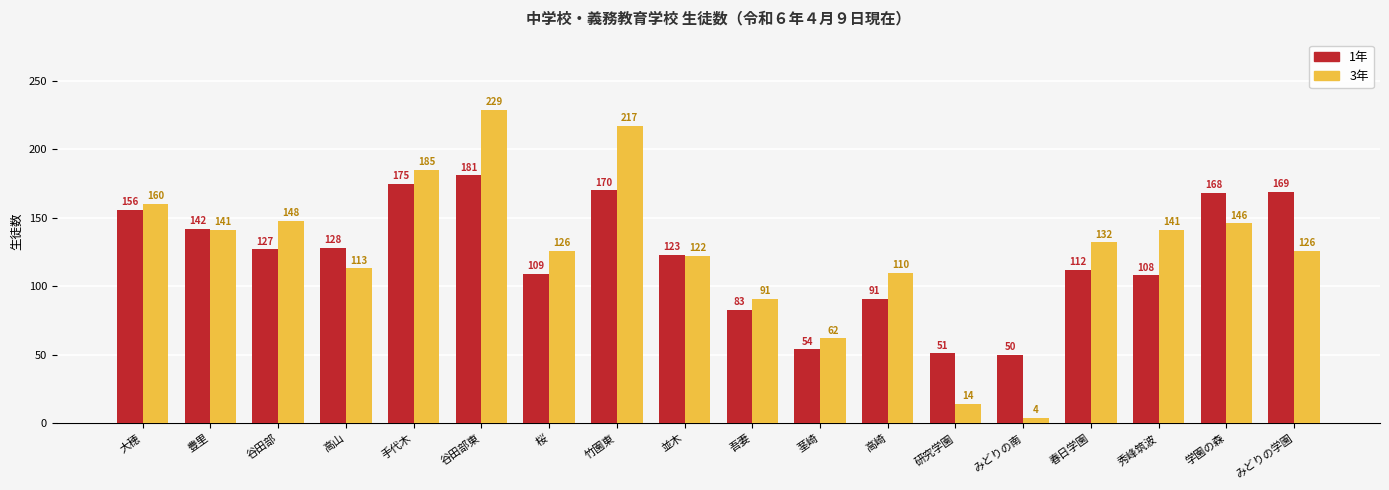

What are all the series names shown in the legend?

1年, 3年